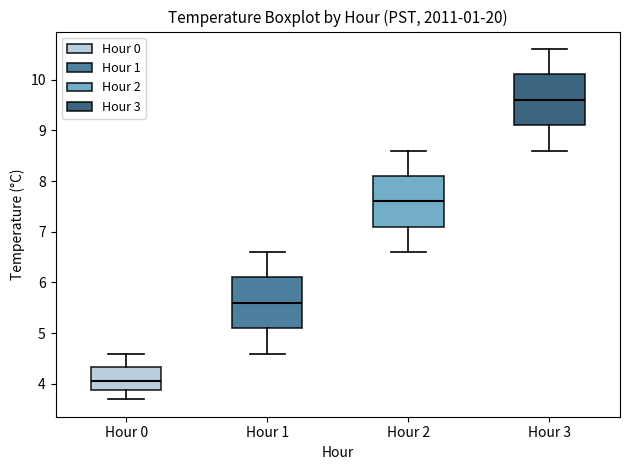

Reading left to right, transcribe this box plot: for each box, give where its median line is, the range the box spans, and where its two whiskers end, as read against the y-axis. The values are not printed on the chart, so give them approximately, as read against the axis.

Hour 0: median 4.1, box 3.9 to 4.3, whiskers 3.7 to 4.6
Hour 1: median 5.6, box 5.1 to 6.1, whiskers 4.6 to 6.6
Hour 2: median 7.6, box 7.1 to 8.1, whiskers 6.6 to 8.6
Hour 3: median 9.6, box 9.1 to 10.1, whiskers 8.6 to 10.6